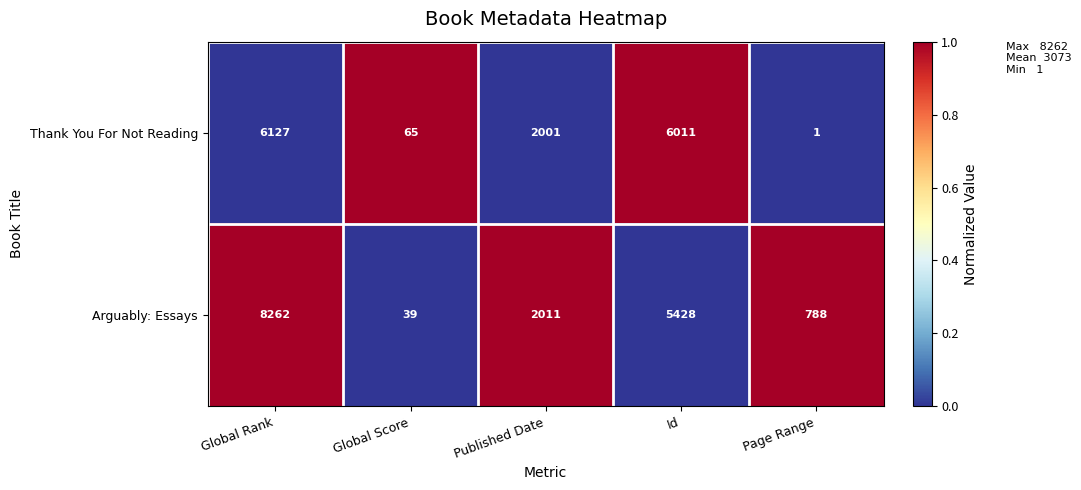

Reading left to right, extract all data points from this chart.

Thank You For Not Reading: Global Rank=6127	Global Score=65	Published Date=2001	Id=6011	Page Range=1
Arguably: Essays: Global Rank=8262	Global Score=39	Published Date=2011	Id=5428	Page Range=788